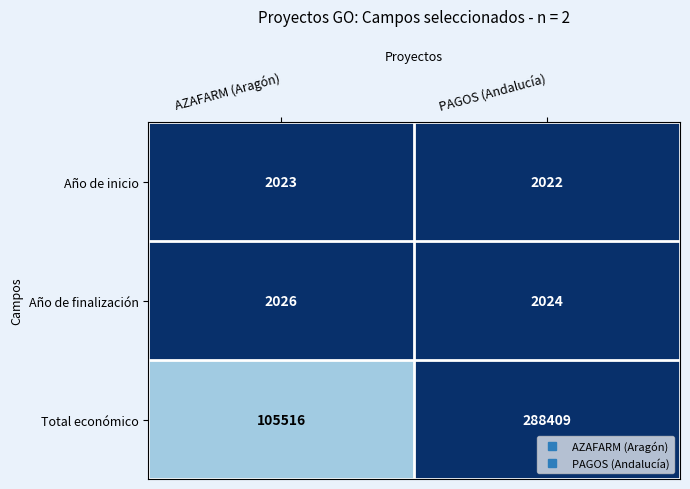

What is the total value across all series at PAGOS (Andalucía)?

292455